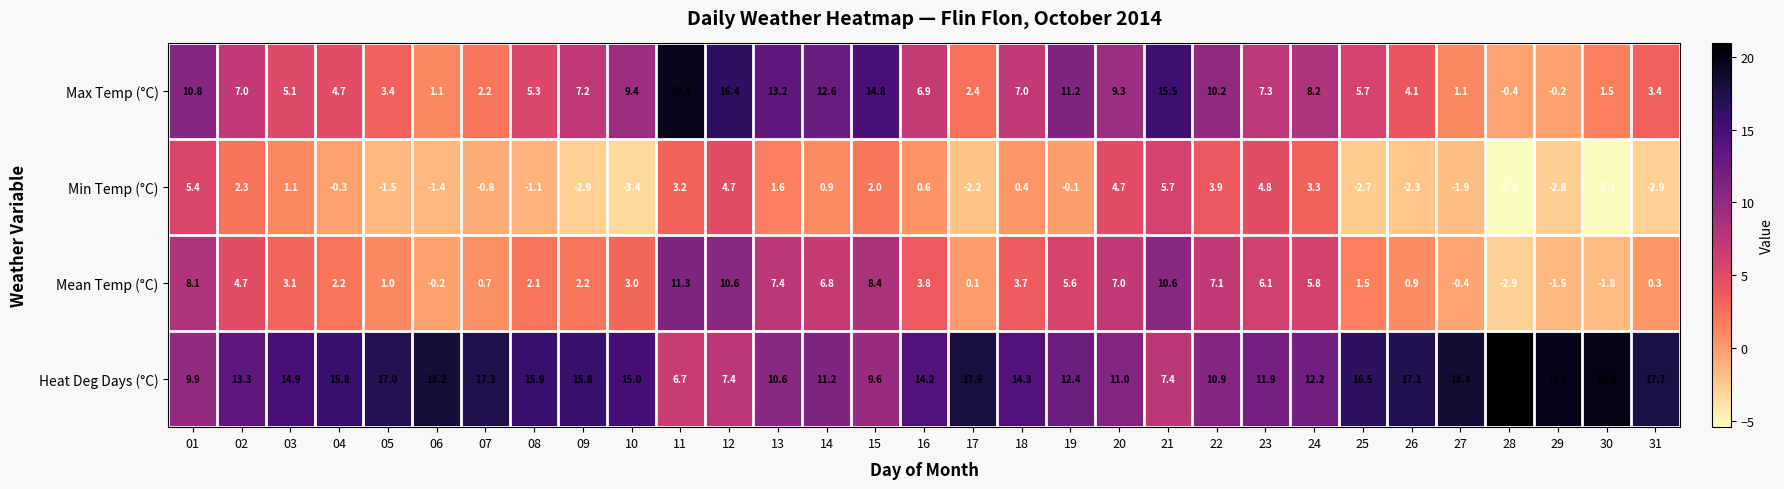

Which series changed the most between 17 and 19?

Max Temp (°C)